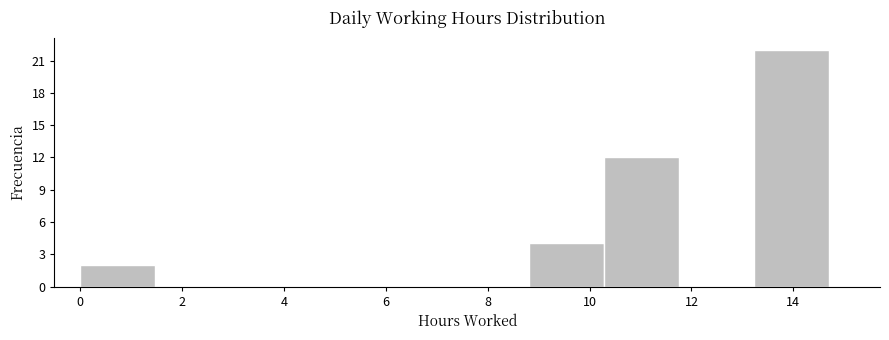

Over which range of the x-axis is the bar tallest?

13.2 to 14.8